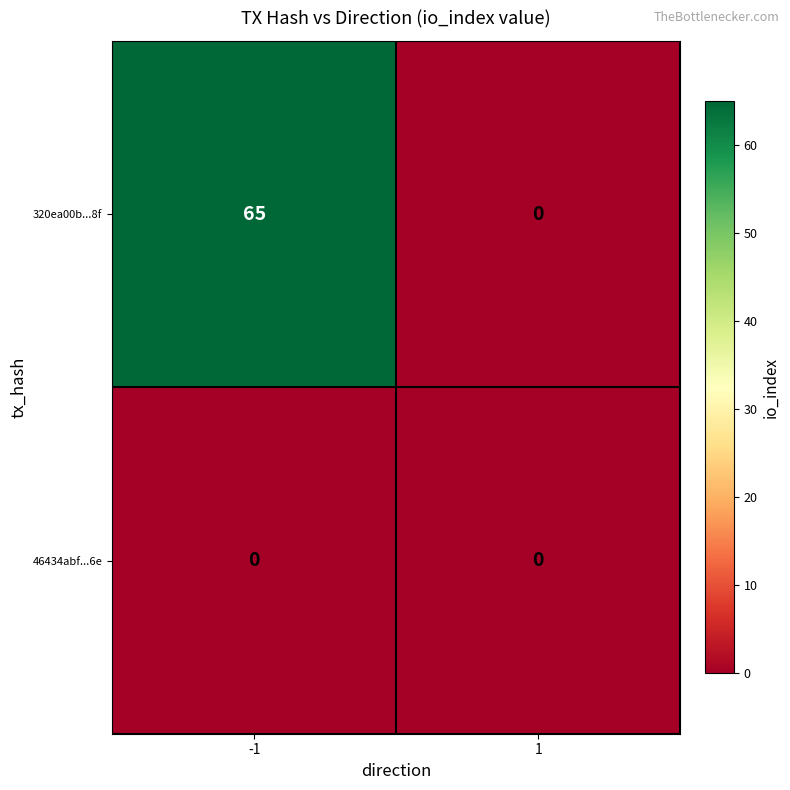

Which series changed the most between -1 and 1?

320ea00b...8f